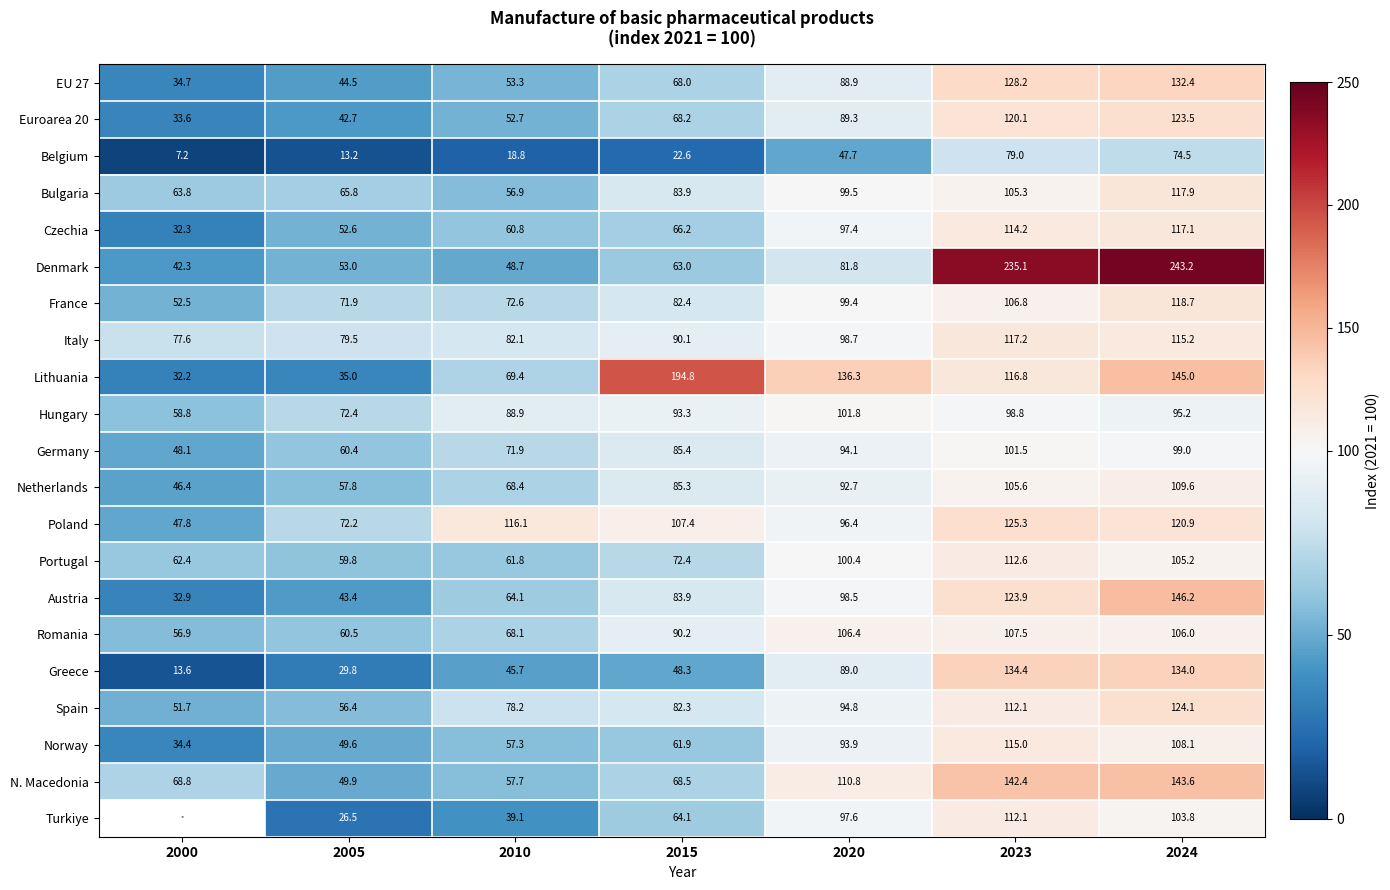

How many distinct data groups are displayed?

21